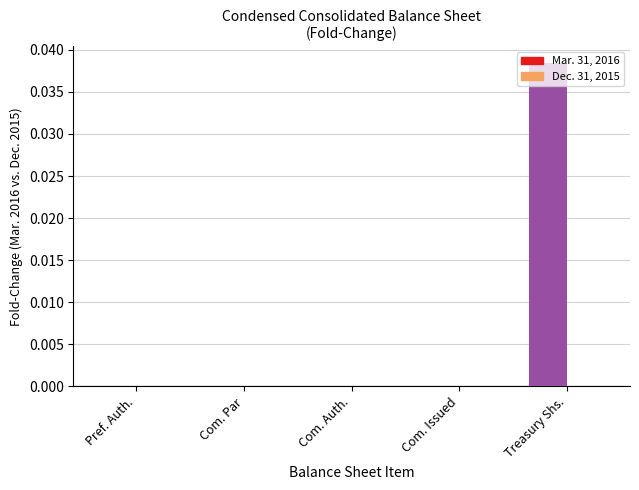

The chart shows a value of 0.0 at Com. Issued. True or false?

True